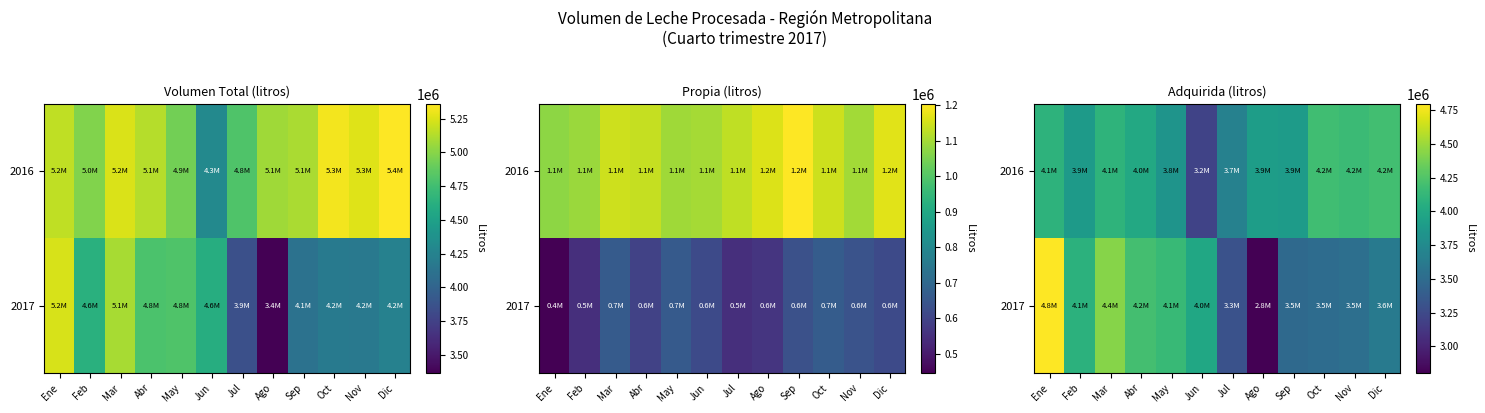

What is the greatest value displayed?

4792230